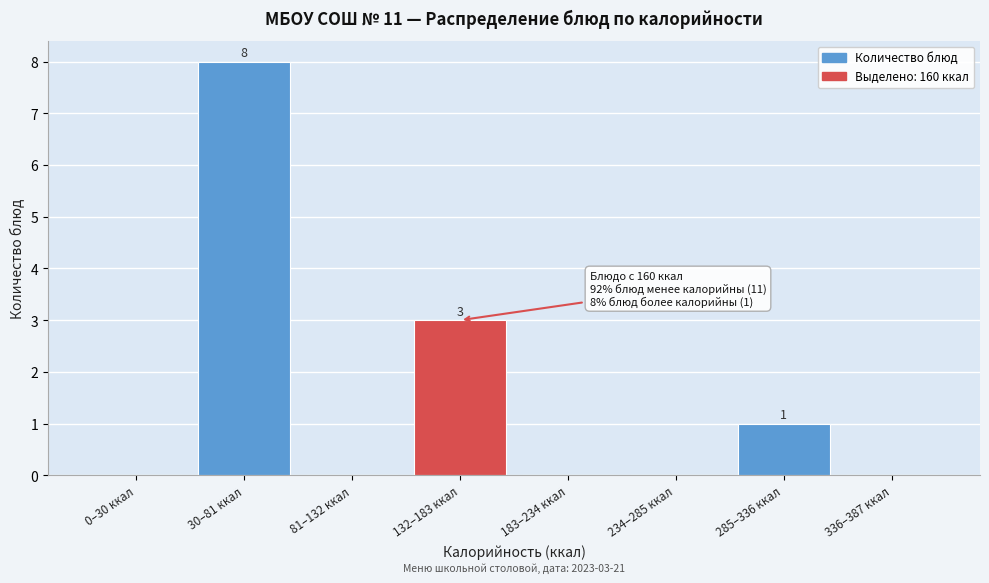

Reading right to left, what are all the values shown in this chart?

336–387 ккал=0	285–336 ккал=1	234–285 ккал=0	183–234 ккал=0	132–183 ккал=3	81–132 ккал=0	30–81 ккал=8	0–30 ккал=0